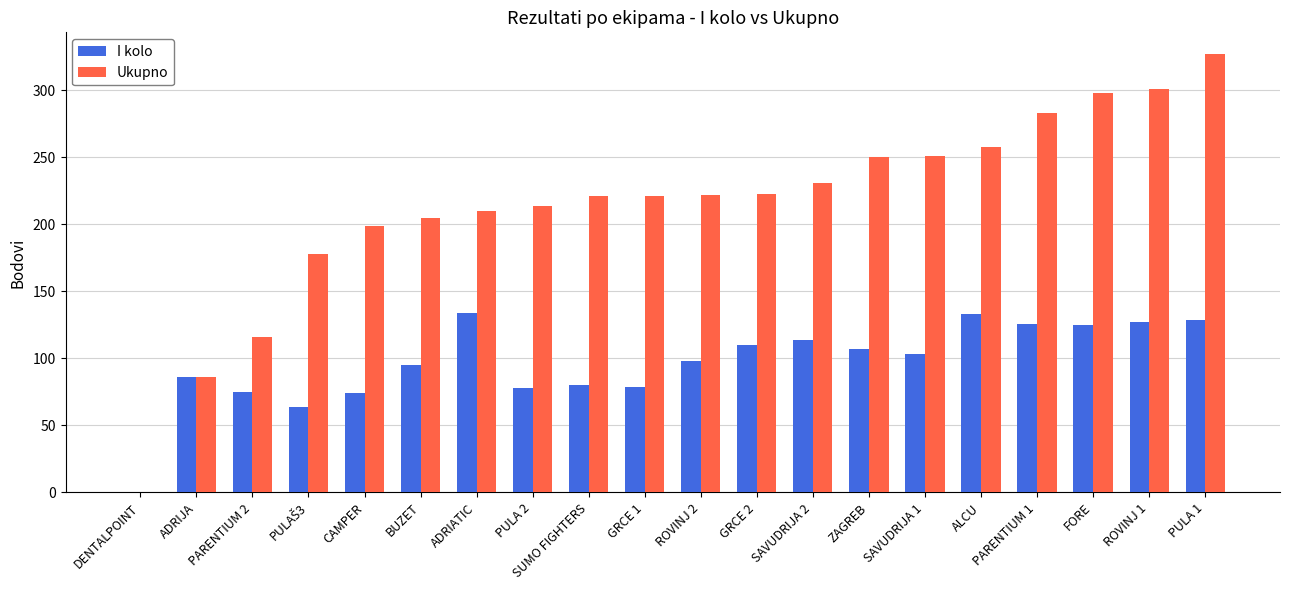

The value of Ukupno at ALCU is 168. True or false?

False